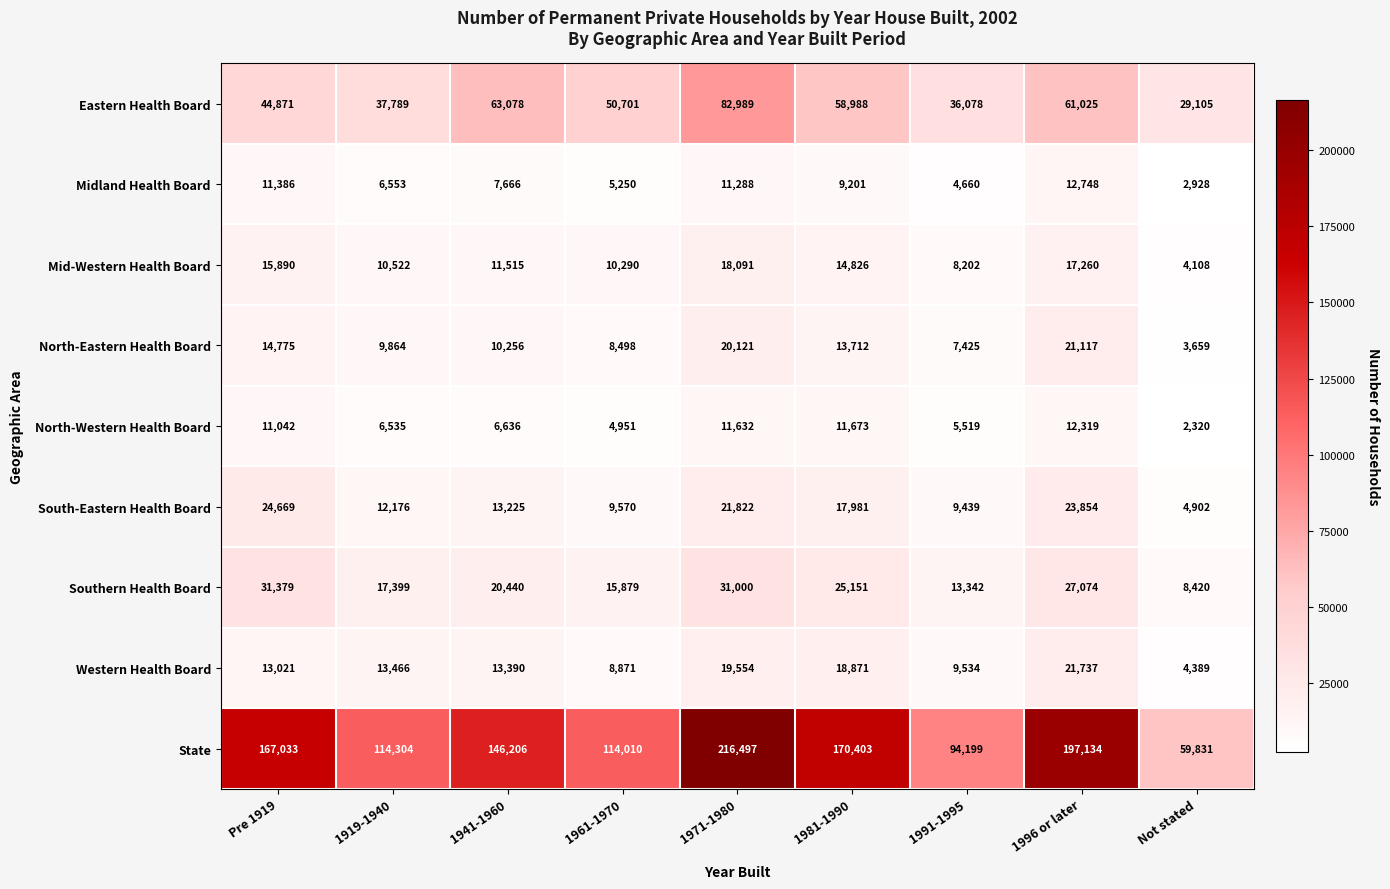

At which label does South-Eastern Health Board first exceed 13225?

Pre 1919